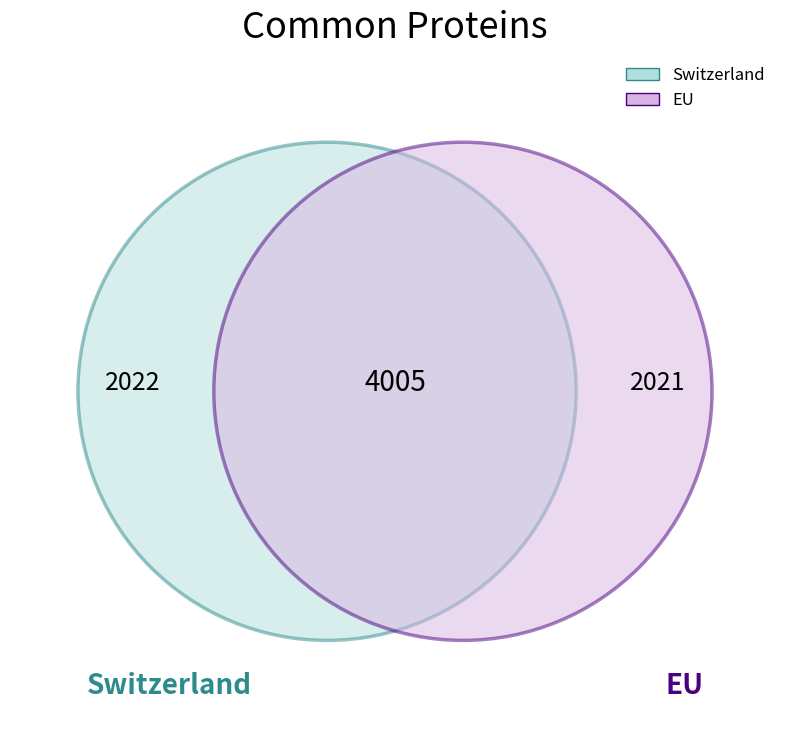

Rank the categories by value from lowest to highest.

EU, Switzerland